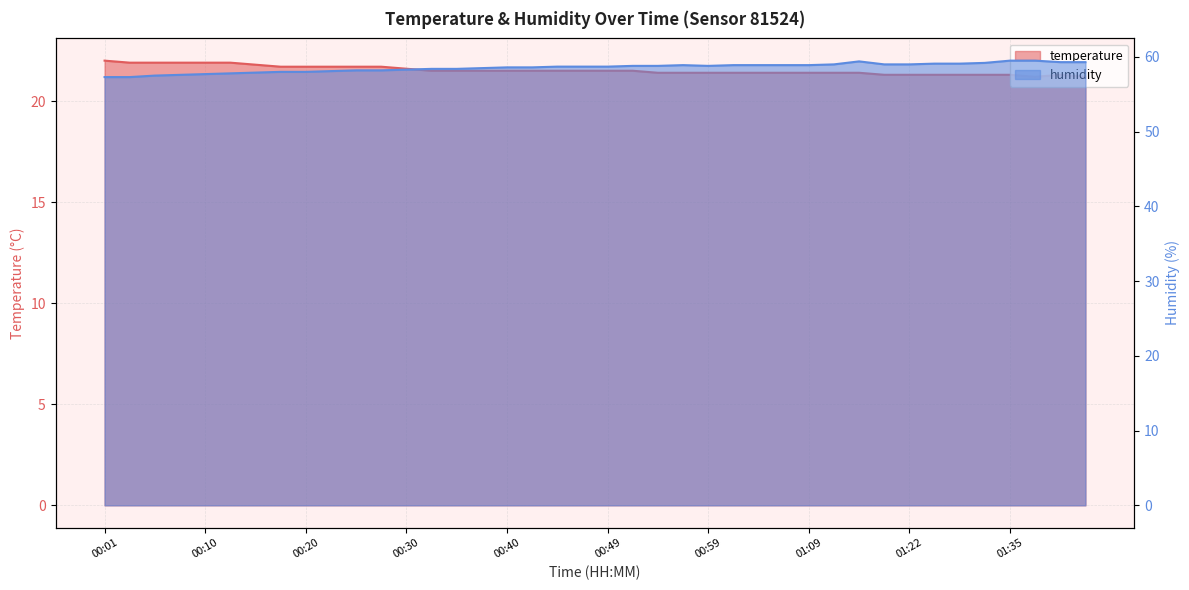

Read the humidity value at 01:29.

59.2